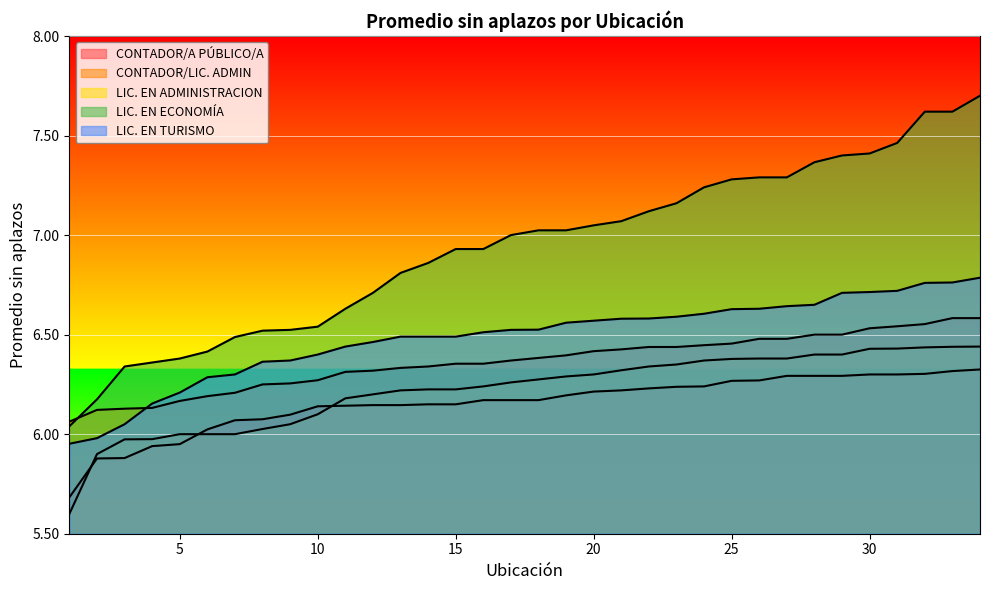

True or false: CONTADOR/LIC. ADMIN and CONTADOR/A PÚBLICO/A cross at least once.

False